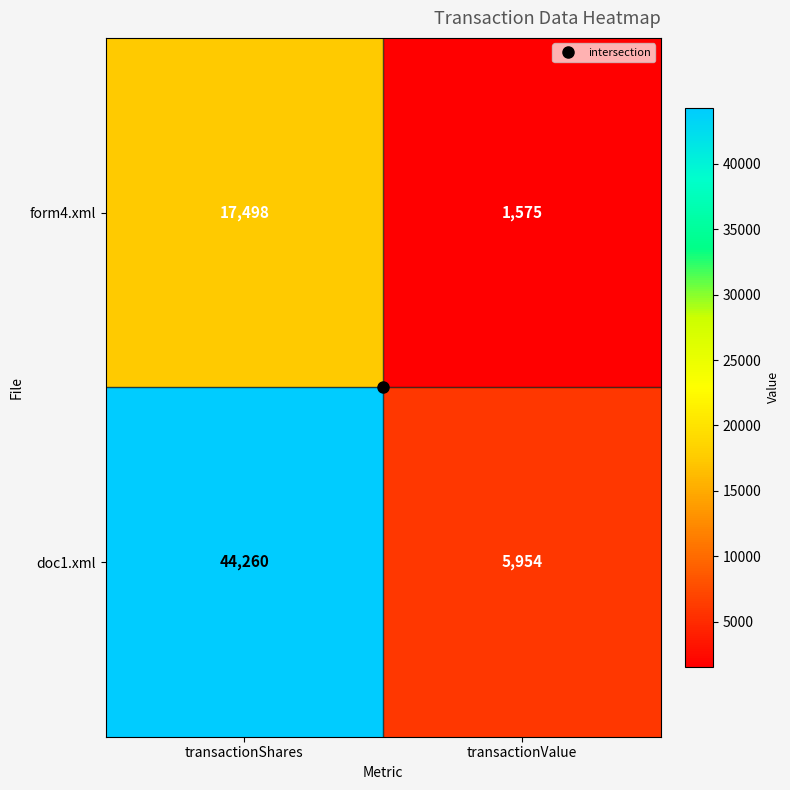

List the series in order of their overall mean, lowest first.

form4.xml, doc1.xml